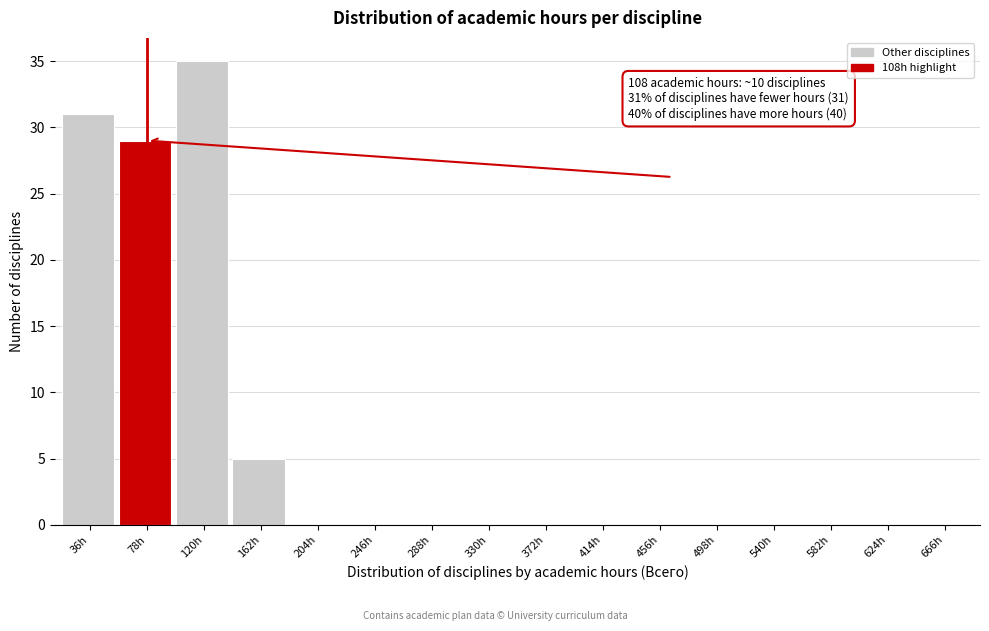

Reading right to left, what are all the values shown in this chart?

666h=0	624h=0	582h=0	540h=0	498h=0	456h=0	414h=0	372h=0	330h=0	288h=0	246h=0	204h=0	162h=5	120h=35	78h=29	36h=31